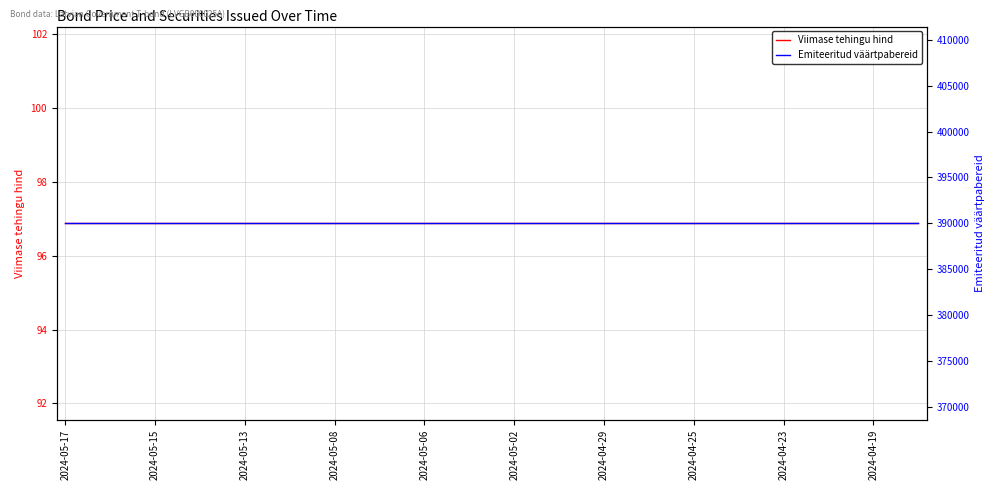

Reading left to right, extract all data points from this chart.

Viimase tehingu hind: 96.9	96.9	96.9	96.9	96.9	96.9	96.9	96.9	96.9	96.9	96.9	96.9	96.9	96.9	96.9	96.9	96.9	96.9	96.9	96.9
Emiteeritud väärtpabereid: 390001.0	390001.0	390001.0	390001.0	390001.0	390001.0	390001.0	390001.0	390001.0	390001.0	390001.0	390001.0	390001.0	390001.0	390001.0	390001.0	390001.0	390001.0	390001.0	390001.0